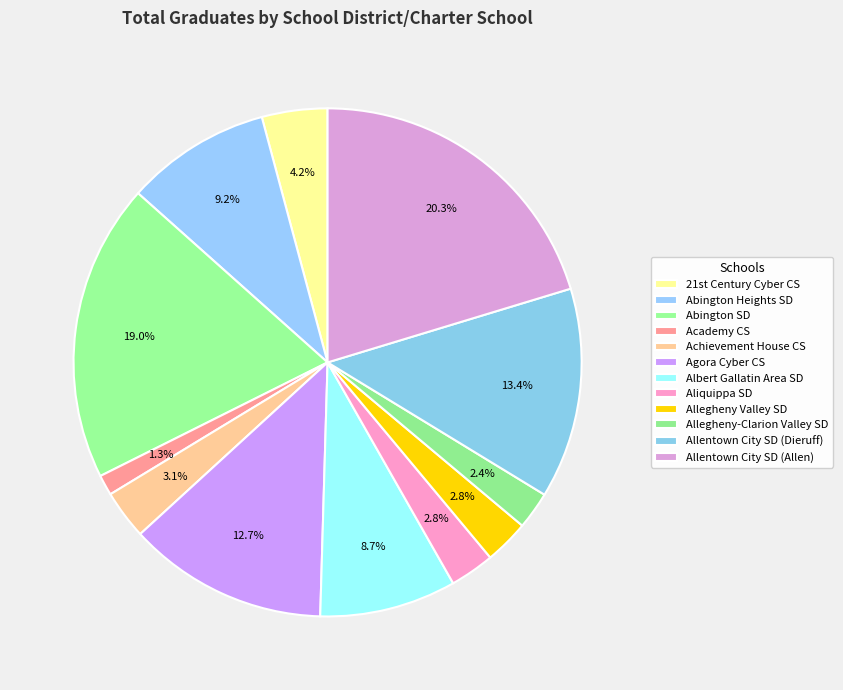

Is there any slice that represents more than half of the pie?

No